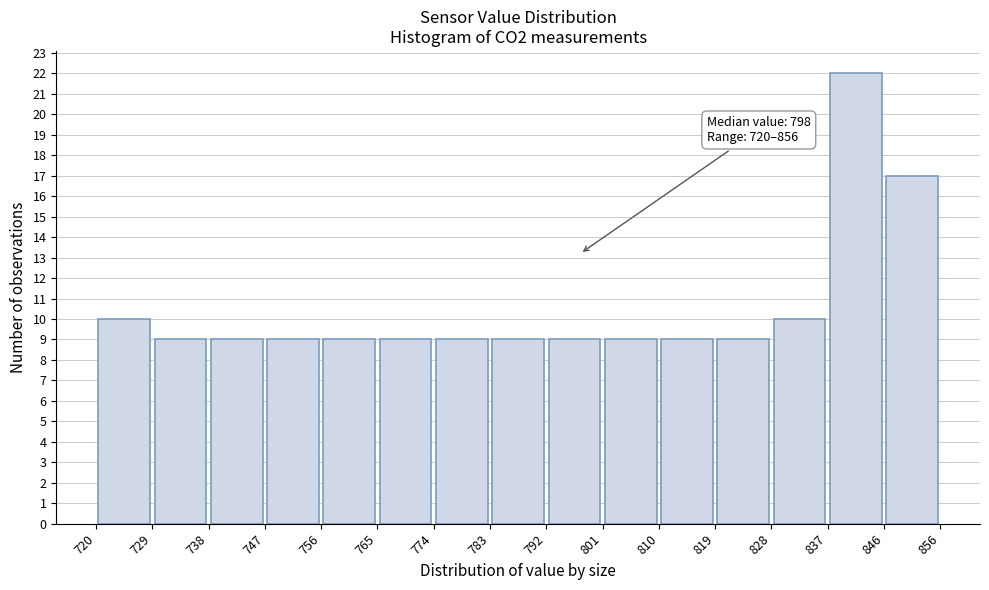

Over which range of the x-axis is the bar tallest?

837 to 846